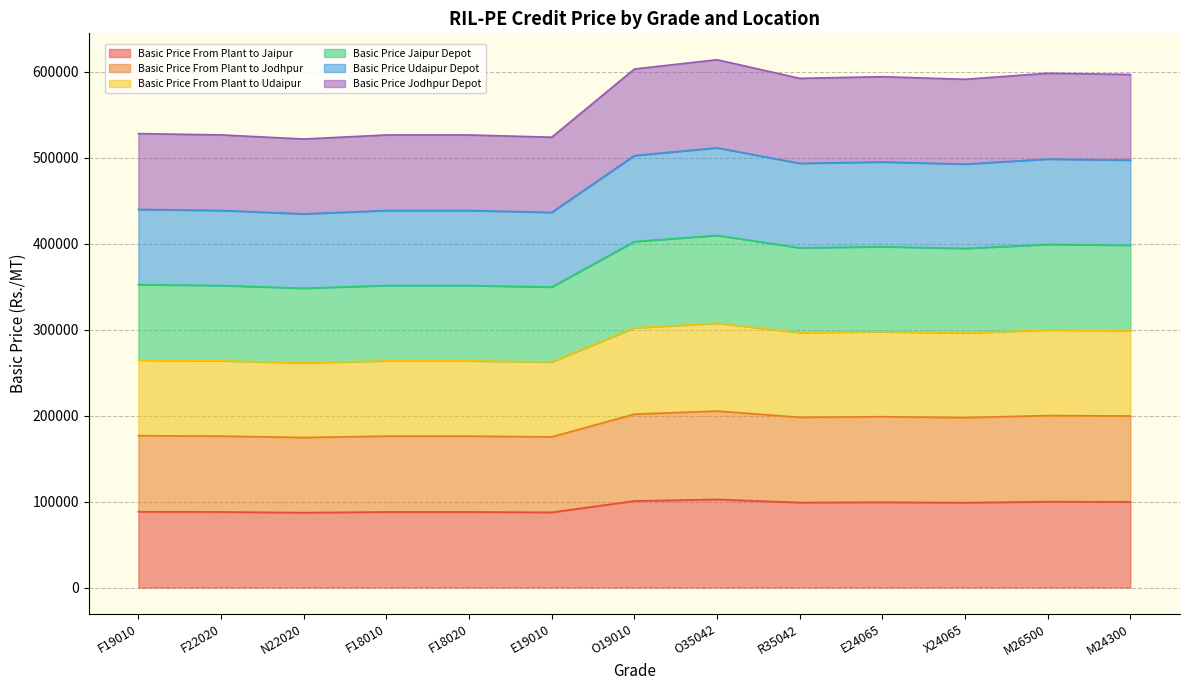

At M26500, list the series in order from smallest to largest.

Basic Price From Plant to Jaipur, Basic Price From Plant to Jodhpur, Basic Price From Plant to Udaipur, Basic Price Jaipur Depot, Basic Price Udaipur Depot, Basic Price Jodhpur Depot